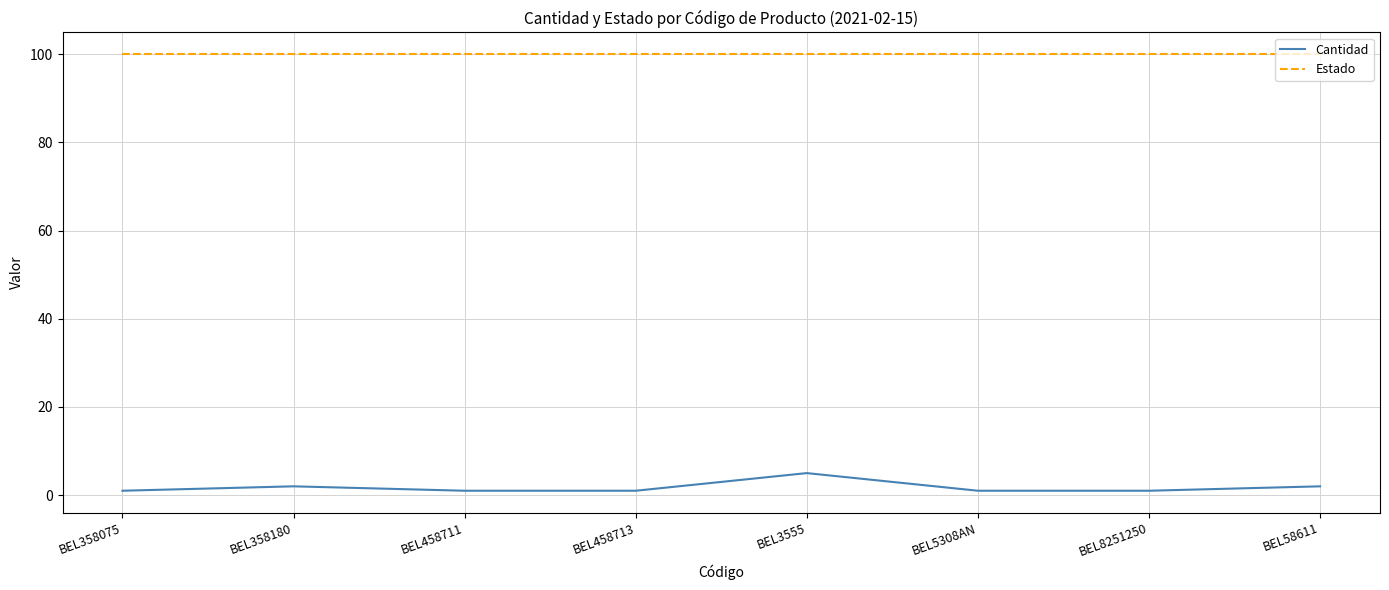

Reading left to right, extract all data points from this chart.

Cantidad: 1	2	1	1	5	1	1	2
Estado: 100	100	100	100	100	100	100	100